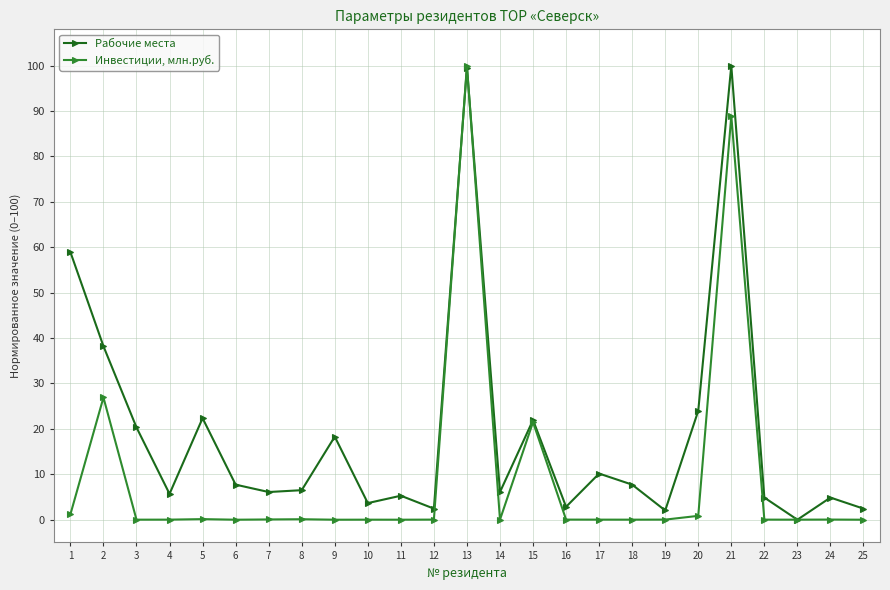

What is the highest value of the Инвестиции, млн.руб. series?

100.0